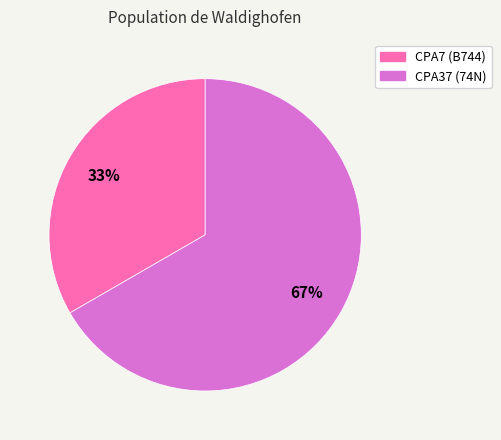

What percentage is the CPA7 slice, to the nearest percent?

33%